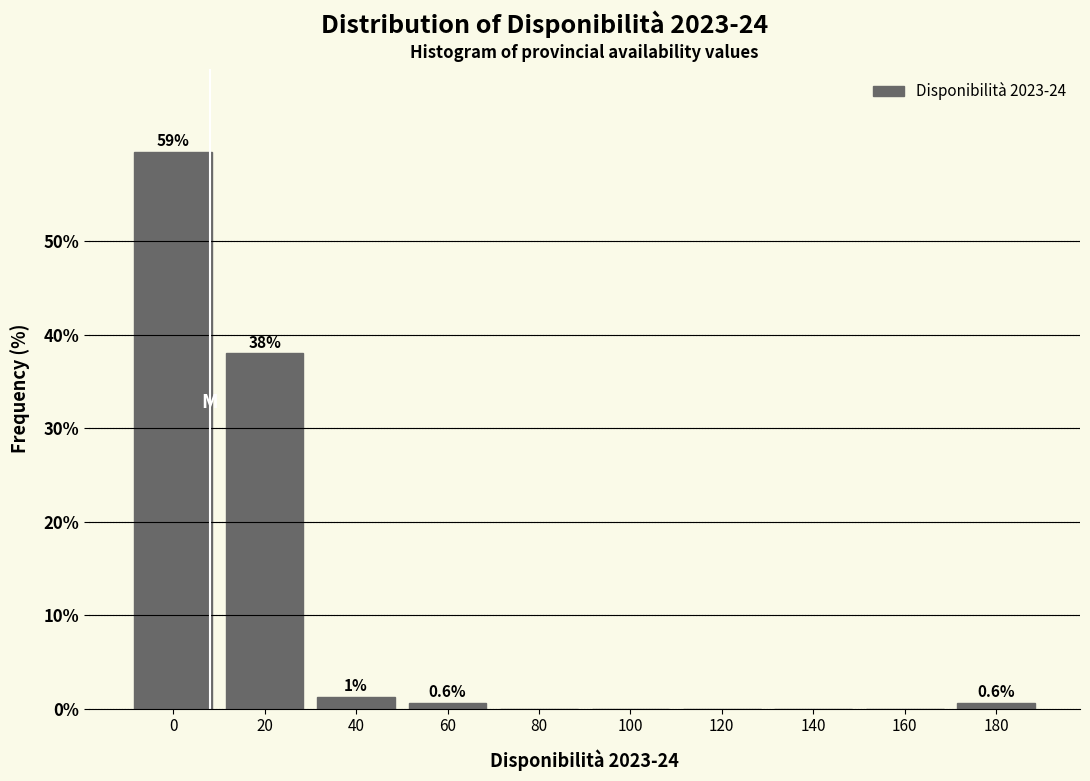

What is the maximum value shown in the chart?

59.5